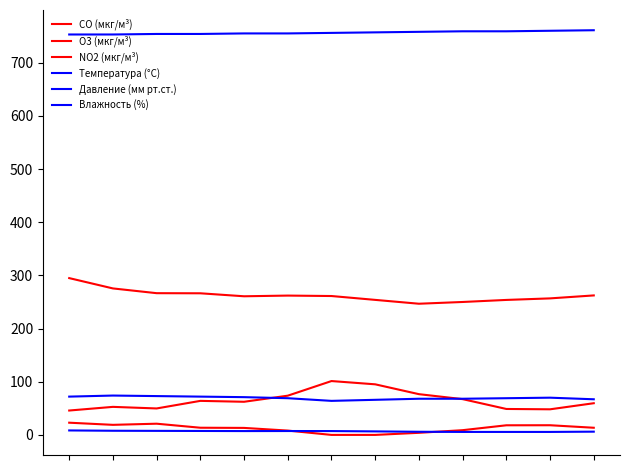

How many values in the NO2 (мкг/м³) series exceed 13?

8